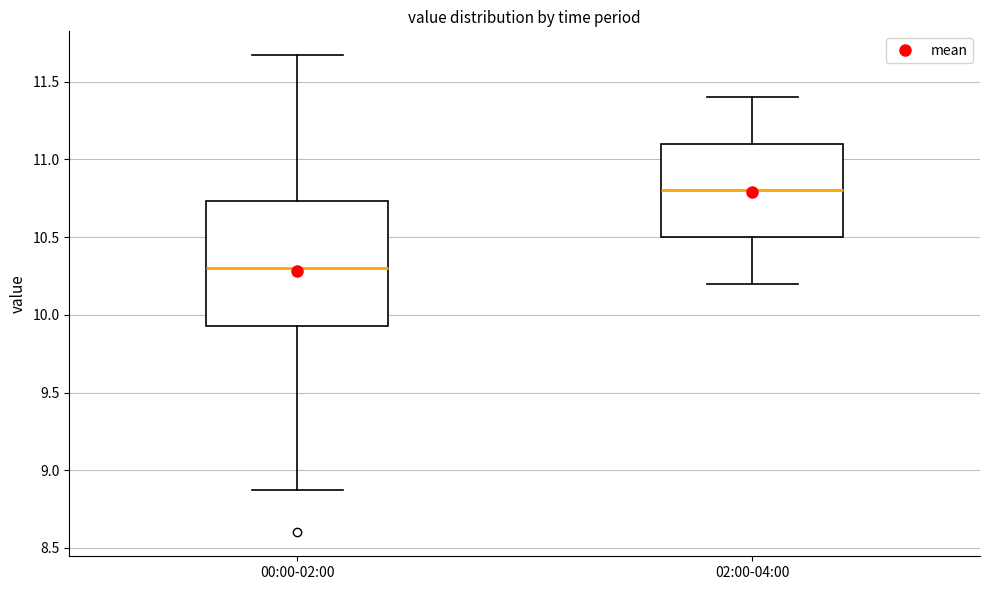

Comparing the boxes themselves (not the whiskers), which one is the tallest?

00:00-02:00